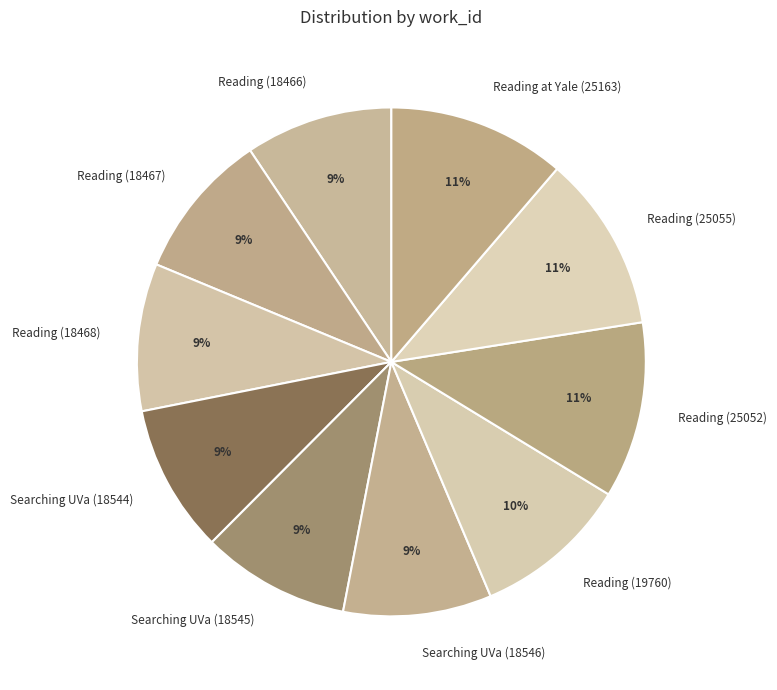

Is it true that Reading (18468) is 21% of the pie?

False